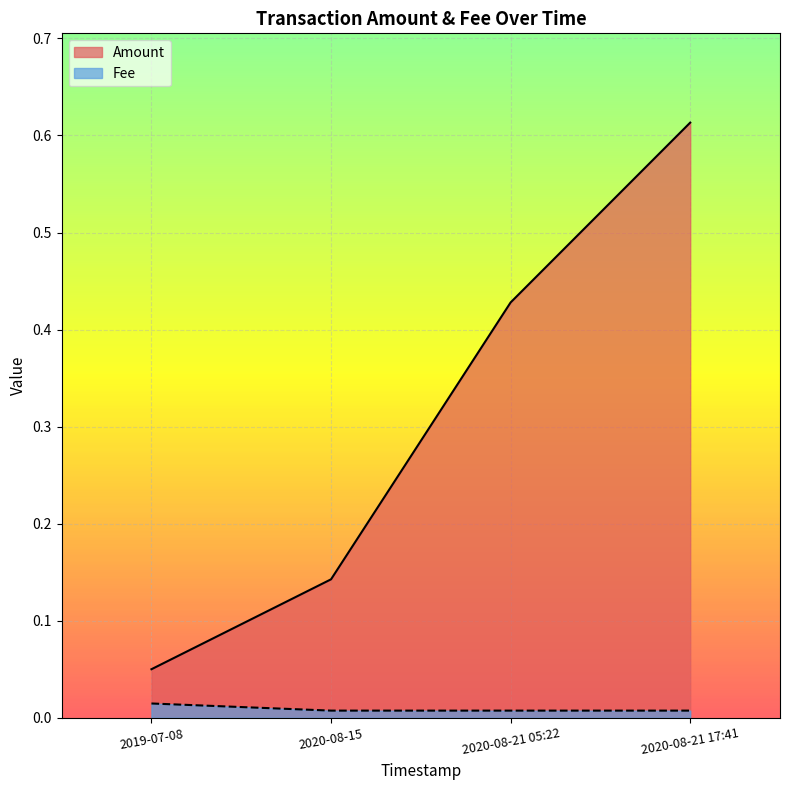

How many lines are shown in the chart?

2